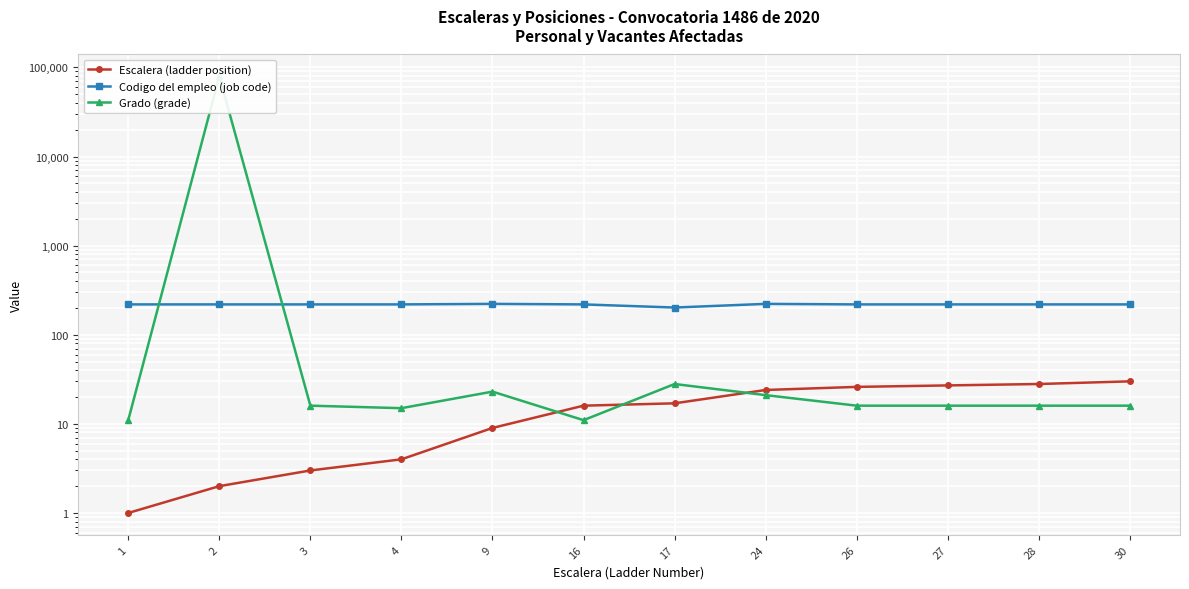

Reading left to right, extract all data points from this chart.

Escalera (ladder position): 1=1	2=2	3=3	4=4	9=9	16=16	17=17	24=24	26=26	27=27	28=28	30=30
Codigo del empleo (job code): 1=219	2=219	3=219	4=219	9=222	16=219	17=202	24=222	26=219	27=219	28=219	30=219
Grado (grade): 1=11	2=79402	3=16	4=15	9=23	16=11	17=28	24=21	26=16	27=16	28=16	30=16